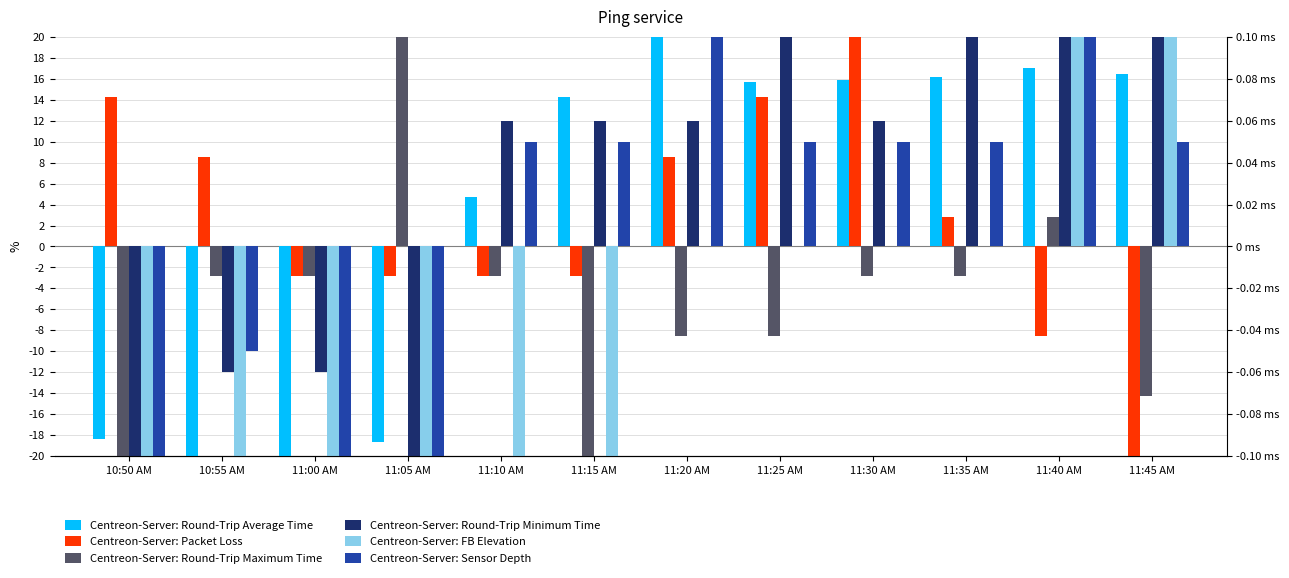

Reading left to right, transcribe all the data shown in this chart.

Centreon-Server: Round-Trip Average Time: -18.4	-20.0	-20.0	-18.6	4.8	14.3	20.0	15.6	15.9	16.2	17.0	16.5
Centreon-Server: Packet Loss: 14.3	8.6	-2.9	-2.9	-2.9	-2.9	8.6	14.3	20.0	2.9	-8.6	-20.0
Centreon-Server: Round-Trip Maximum Time: -20.0	-2.9	-2.9	20.0	-2.9	-20.0	-8.6	-8.6	-2.9	-2.9	2.9	-14.3
Centreon-Server: Round-Trip Minimum Time: -20.0	-12.0	-12.0	-20.0	12.0	12.0	12.0	20.0	12.0	20.0	20.0	20.0
Centreon-Server: FB Elevation: -20.0	-20.0	-20.0	-20.0	-20.0	-20.0	0.0	0.0	0.0	0.0	20.0	20.0
Centreon-Server: Sensor Depth: -20.0	-10.0	-20.0	-20.0	10.0	10.0	20.0	10.0	10.0	10.0	20.0	10.0